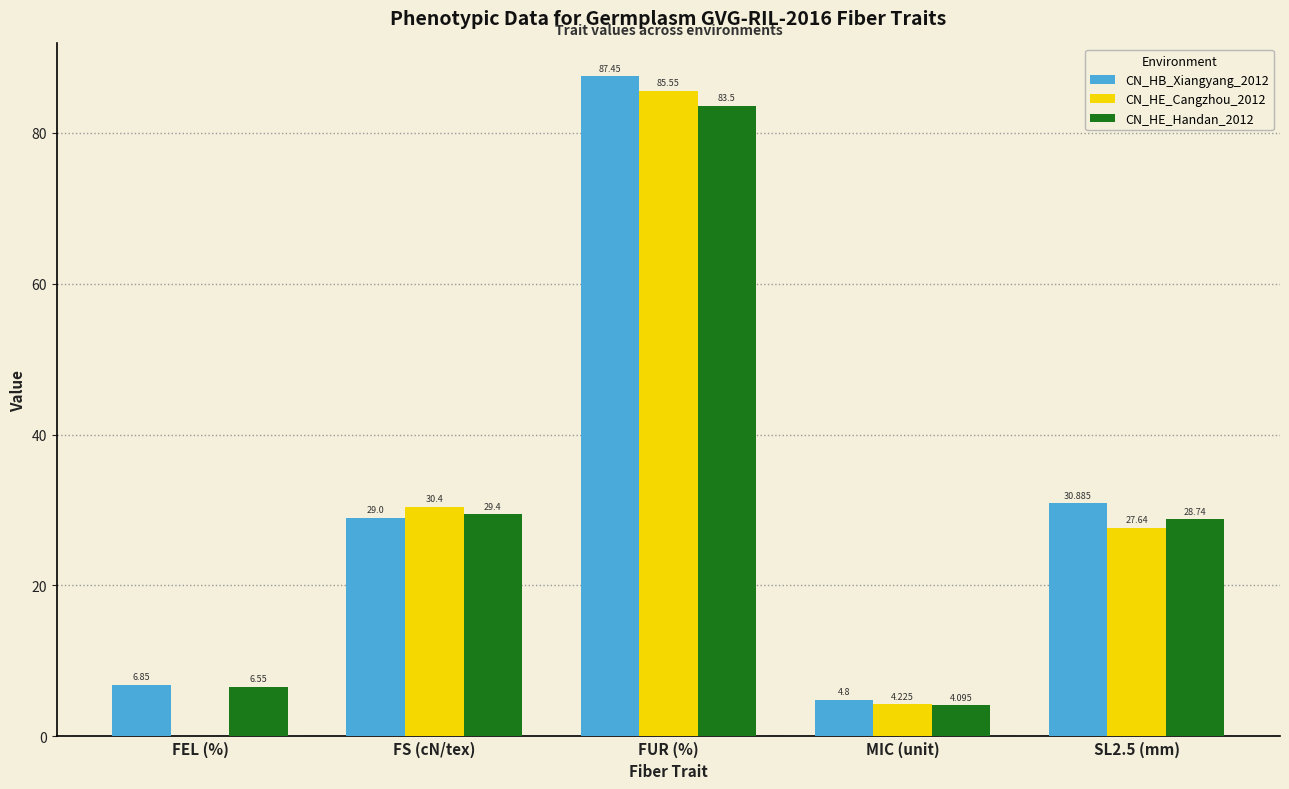

How many groups of bars are there?

5